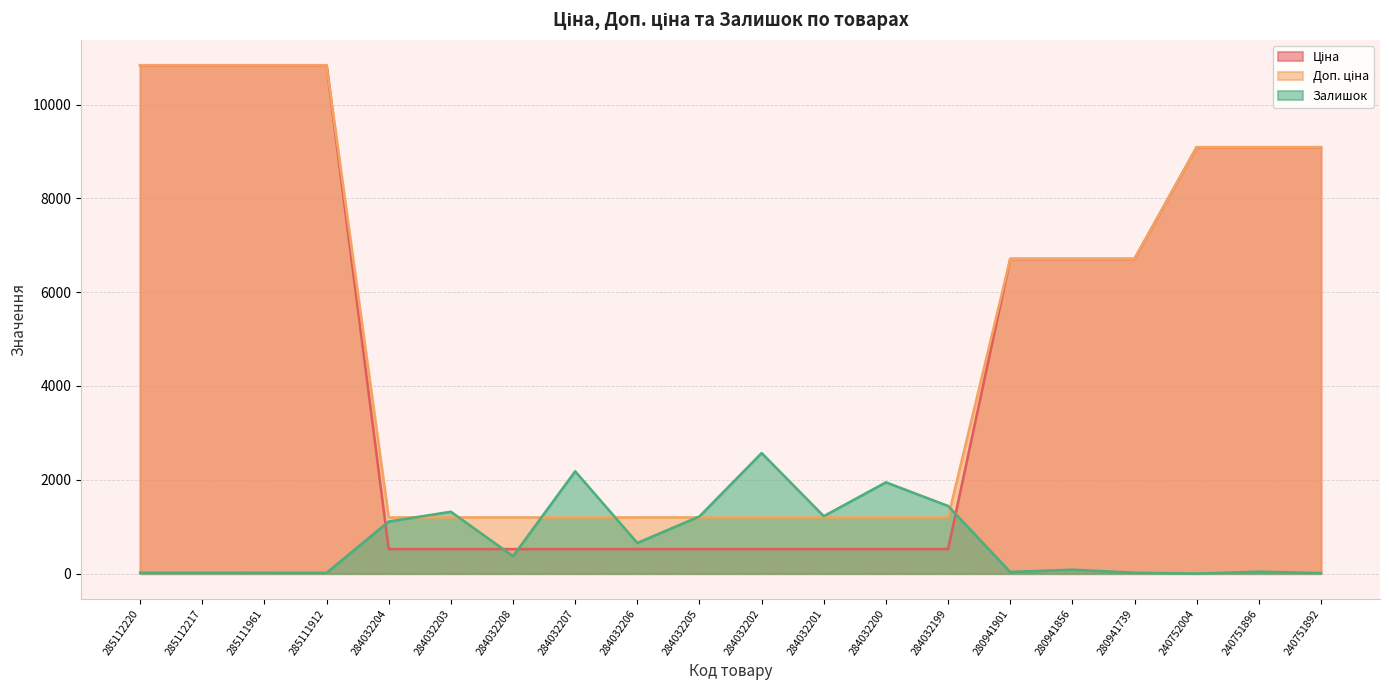

What is the value of the Доп. ціна point at the 11th from the left?

1197.0